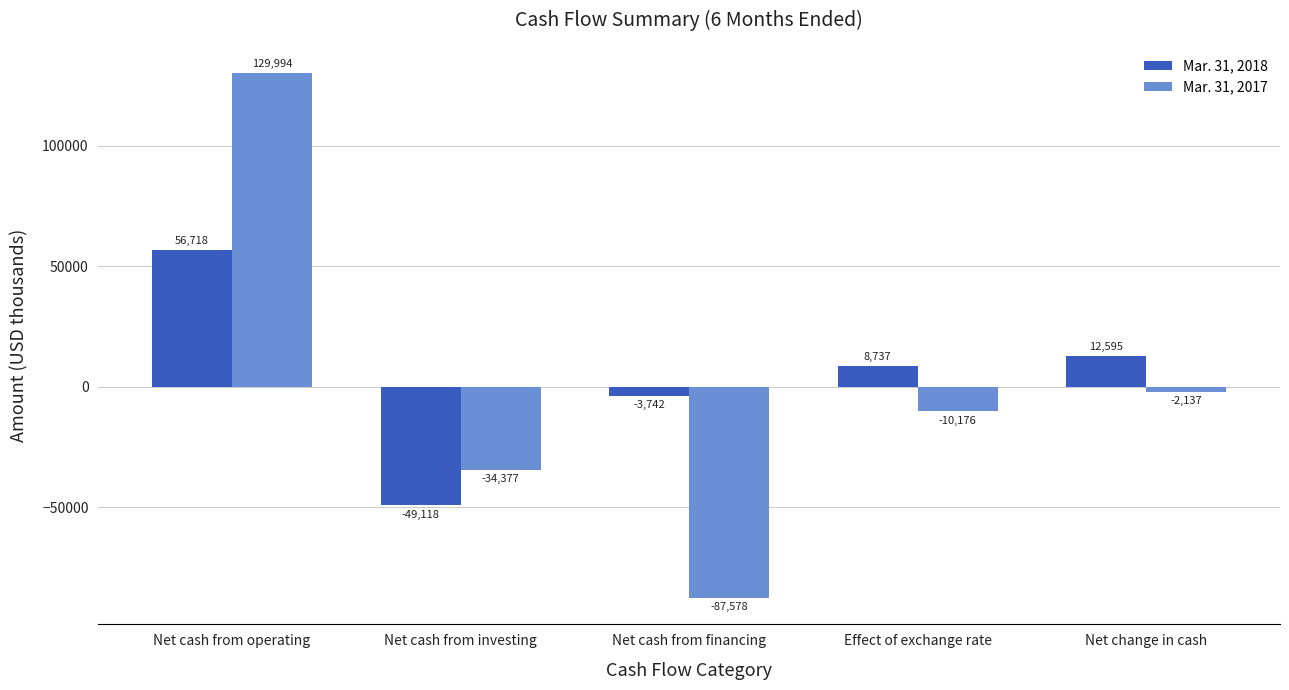

Rank the categories by Mar. 31, 2017 value from lowest to highest.

Net cash from financing, Net cash from investing, Effect of exchange rate, Net change in cash, Net cash from operating